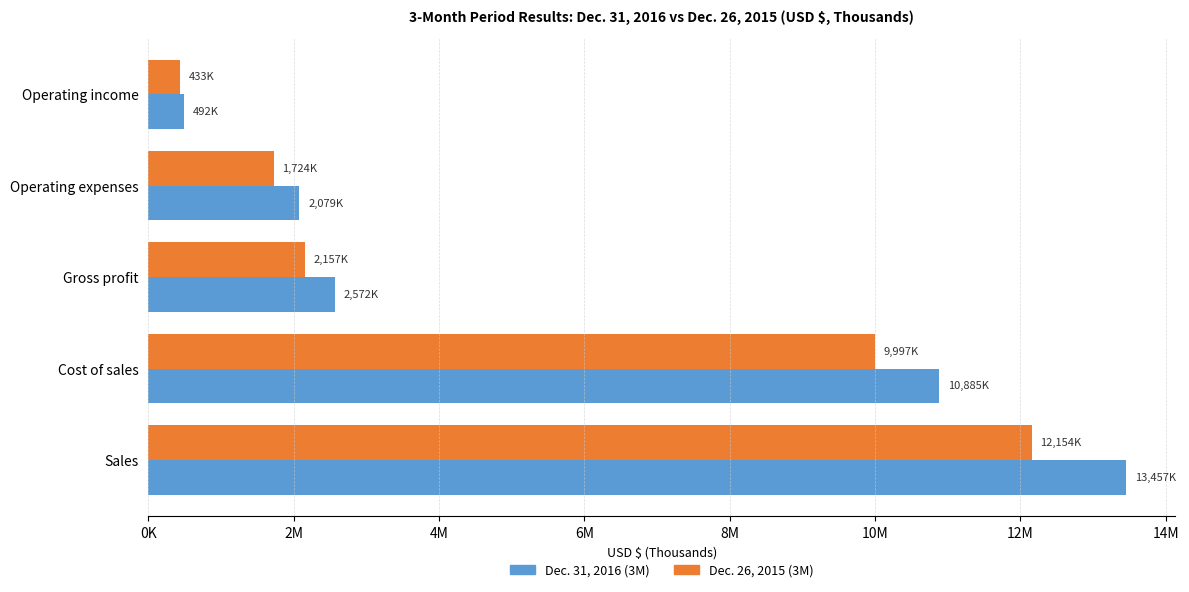

What are all the series names shown in the legend?

Dec. 31, 2016 (3M), Dec. 26, 2015 (3M)